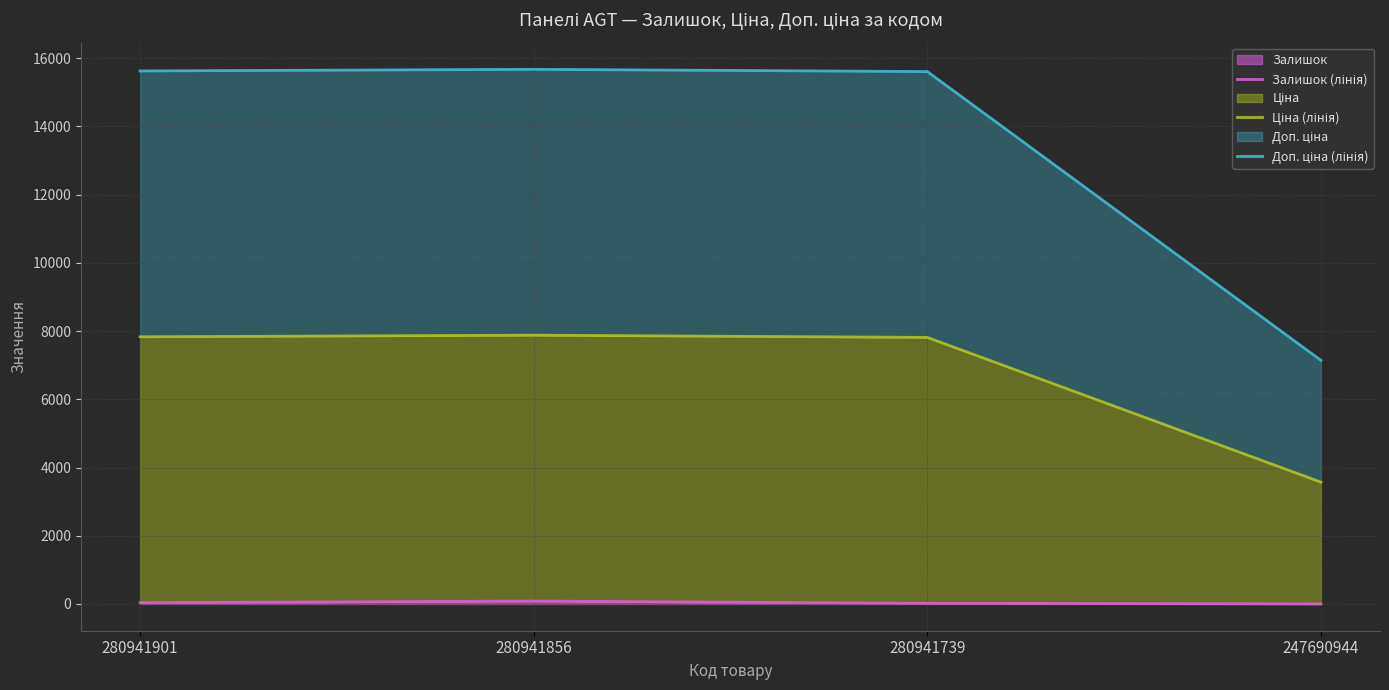

What is the average value of the Ціна (лінія) series?

6774.4